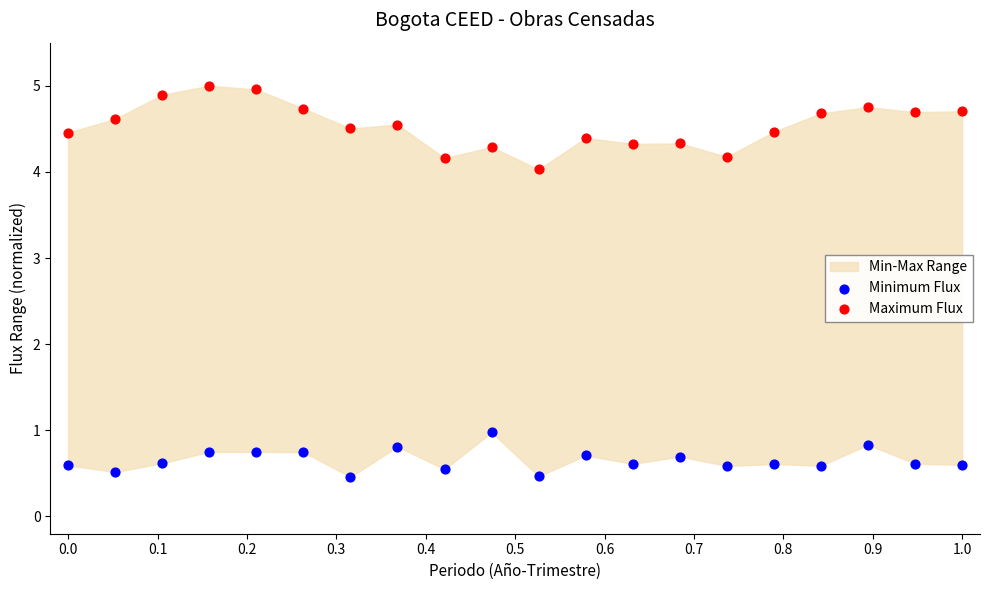

Across all series, what Y value is closest to 2?

1.0